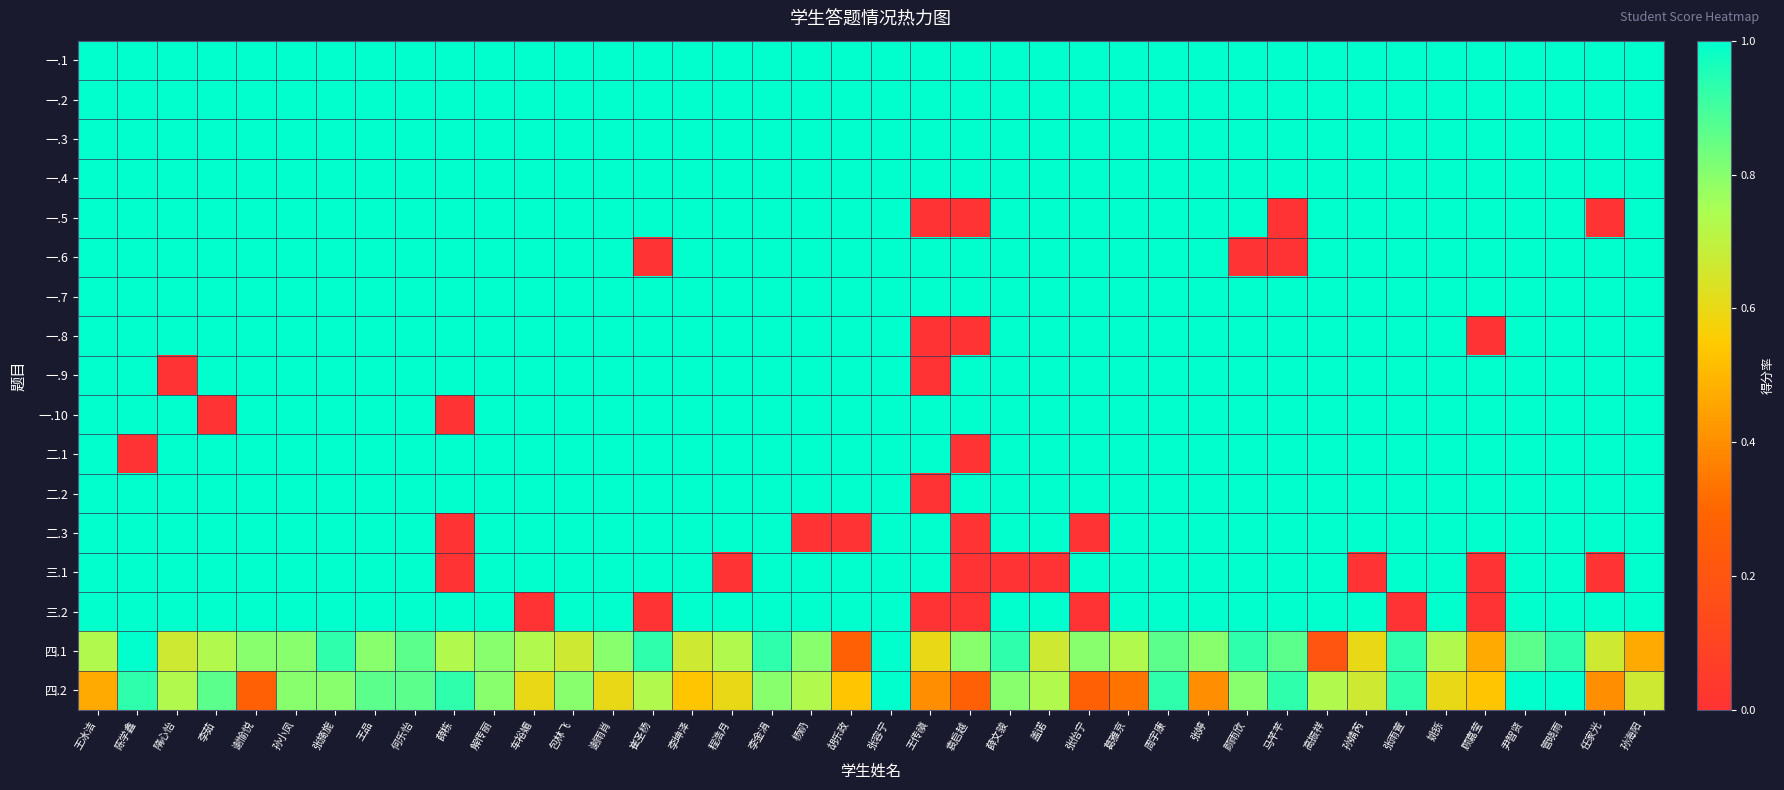

Reading right to left, transcribe all the data shown in this chart.

一.1: 孙海阳=1.0	任家光=1.0	管晓雨=1.0	尹智贤=1.0	顾嘉莹=1.0	姚铄=1.0	张雨萱=1.0	孙婧芮=1.0	高振祥=1.0	马芊芊=1.0	颜雨欣=1.0	张婷=1.0	周宇康=1.0	葛雅京=1.0	张怡宁=1.0	盖诺=1.0	薛文骏=1.0	袁启越=1.0	王传禛=1.0	张容宁=1.0	胡乐政=1.0	杨礽=1.0	李金涓=1.0	程浩月=1.0	李坤泽=1.0	崔圣杨=1.0	谢雨肖=1.0	包林飞=1.0	车裕媚=1.0	解传丽=1.0	薛栋=1.0	何乐怡=1.0	王品=1.0	张旖旎=1.0	孙小凤=1.0	谢愉悦=1.0	李茹=1.0	隋心怡=1.0	陈学鑫=1.0	王冰洁=1.0
一.2: 孙海阳=1.0	任家光=1.0	管晓雨=1.0	尹智贤=1.0	顾嘉莹=1.0	姚铄=1.0	张雨萱=1.0	孙婧芮=1.0	高振祥=1.0	马芊芊=1.0	颜雨欣=1.0	张婷=1.0	周宇康=1.0	葛雅京=1.0	张怡宁=1.0	盖诺=1.0	薛文骏=1.0	袁启越=1.0	王传禛=1.0	张容宁=1.0	胡乐政=1.0	杨礽=1.0	李金涓=1.0	程浩月=1.0	李坤泽=1.0	崔圣杨=1.0	谢雨肖=1.0	包林飞=1.0	车裕媚=1.0	解传丽=1.0	薛栋=1.0	何乐怡=1.0	王品=1.0	张旖旎=1.0	孙小凤=1.0	谢愉悦=1.0	李茹=1.0	隋心怡=1.0	陈学鑫=1.0	王冰洁=1.0
一.3: 孙海阳=1.0	任家光=1.0	管晓雨=1.0	尹智贤=1.0	顾嘉莹=1.0	姚铄=1.0	张雨萱=1.0	孙婧芮=1.0	高振祥=1.0	马芊芊=1.0	颜雨欣=1.0	张婷=1.0	周宇康=1.0	葛雅京=1.0	张怡宁=1.0	盖诺=1.0	薛文骏=1.0	袁启越=1.0	王传禛=1.0	张容宁=1.0	胡乐政=1.0	杨礽=1.0	李金涓=1.0	程浩月=1.0	李坤泽=1.0	崔圣杨=1.0	谢雨肖=1.0	包林飞=1.0	车裕媚=1.0	解传丽=1.0	薛栋=1.0	何乐怡=1.0	王品=1.0	张旖旎=1.0	孙小凤=1.0	谢愉悦=1.0	李茹=1.0	隋心怡=1.0	陈学鑫=1.0	王冰洁=1.0
一.4: 孙海阳=1.0	任家光=1.0	管晓雨=1.0	尹智贤=1.0	顾嘉莹=1.0	姚铄=1.0	张雨萱=1.0	孙婧芮=1.0	高振祥=1.0	马芊芊=1.0	颜雨欣=1.0	张婷=1.0	周宇康=1.0	葛雅京=1.0	张怡宁=1.0	盖诺=1.0	薛文骏=1.0	袁启越=1.0	王传禛=1.0	张容宁=1.0	胡乐政=1.0	杨礽=1.0	李金涓=1.0	程浩月=1.0	李坤泽=1.0	崔圣杨=1.0	谢雨肖=1.0	包林飞=1.0	车裕媚=1.0	解传丽=1.0	薛栋=1.0	何乐怡=1.0	王品=1.0	张旖旎=1.0	孙小凤=1.0	谢愉悦=1.0	李茹=1.0	隋心怡=1.0	陈学鑫=1.0	王冰洁=1.0
一.5: 孙海阳=1.0	任家光=0.0	管晓雨=1.0	尹智贤=1.0	顾嘉莹=1.0	姚铄=1.0	张雨萱=1.0	孙婧芮=1.0	高振祥=1.0	马芊芊=0.0	颜雨欣=1.0	张婷=1.0	周宇康=1.0	葛雅京=1.0	张怡宁=1.0	盖诺=1.0	薛文骏=1.0	袁启越=0.0	王传禛=0.0	张容宁=1.0	胡乐政=1.0	杨礽=1.0	李金涓=1.0	程浩月=1.0	李坤泽=1.0	崔圣杨=1.0	谢雨肖=1.0	包林飞=1.0	车裕媚=1.0	解传丽=1.0	薛栋=1.0	何乐怡=1.0	王品=1.0	张旖旎=1.0	孙小凤=1.0	谢愉悦=1.0	李茹=1.0	隋心怡=1.0	陈学鑫=1.0	王冰洁=1.0
一.6: 孙海阳=1.0	任家光=1.0	管晓雨=1.0	尹智贤=1.0	顾嘉莹=1.0	姚铄=1.0	张雨萱=1.0	孙婧芮=1.0	高振祥=1.0	马芊芊=0.0	颜雨欣=0.0	张婷=1.0	周宇康=1.0	葛雅京=1.0	张怡宁=1.0	盖诺=1.0	薛文骏=1.0	袁启越=1.0	王传禛=1.0	张容宁=1.0	胡乐政=1.0	杨礽=1.0	李金涓=1.0	程浩月=1.0	李坤泽=1.0	崔圣杨=0.0	谢雨肖=1.0	包林飞=1.0	车裕媚=1.0	解传丽=1.0	薛栋=1.0	何乐怡=1.0	王品=1.0	张旖旎=1.0	孙小凤=1.0	谢愉悦=1.0	李茹=1.0	隋心怡=1.0	陈学鑫=1.0	王冰洁=1.0
一.7: 孙海阳=1.0	任家光=1.0	管晓雨=1.0	尹智贤=1.0	顾嘉莹=1.0	姚铄=1.0	张雨萱=1.0	孙婧芮=1.0	高振祥=1.0	马芊芊=1.0	颜雨欣=1.0	张婷=1.0	周宇康=1.0	葛雅京=1.0	张怡宁=1.0	盖诺=1.0	薛文骏=1.0	袁启越=1.0	王传禛=1.0	张容宁=1.0	胡乐政=1.0	杨礽=1.0	李金涓=1.0	程浩月=1.0	李坤泽=1.0	崔圣杨=1.0	谢雨肖=1.0	包林飞=1.0	车裕媚=1.0	解传丽=1.0	薛栋=1.0	何乐怡=1.0	王品=1.0	张旖旎=1.0	孙小凤=1.0	谢愉悦=1.0	李茹=1.0	隋心怡=1.0	陈学鑫=1.0	王冰洁=1.0
一.8: 孙海阳=1.0	任家光=1.0	管晓雨=1.0	尹智贤=1.0	顾嘉莹=0.0	姚铄=1.0	张雨萱=1.0	孙婧芮=1.0	高振祥=1.0	马芊芊=1.0	颜雨欣=1.0	张婷=1.0	周宇康=1.0	葛雅京=1.0	张怡宁=1.0	盖诺=1.0	薛文骏=1.0	袁启越=0.0	王传禛=0.0	张容宁=1.0	胡乐政=1.0	杨礽=1.0	李金涓=1.0	程浩月=1.0	李坤泽=1.0	崔圣杨=1.0	谢雨肖=1.0	包林飞=1.0	车裕媚=1.0	解传丽=1.0	薛栋=1.0	何乐怡=1.0	王品=1.0	张旖旎=1.0	孙小凤=1.0	谢愉悦=1.0	李茹=1.0	隋心怡=1.0	陈学鑫=1.0	王冰洁=1.0
一.9: 孙海阳=1.0	任家光=1.0	管晓雨=1.0	尹智贤=1.0	顾嘉莹=1.0	姚铄=1.0	张雨萱=1.0	孙婧芮=1.0	高振祥=1.0	马芊芊=1.0	颜雨欣=1.0	张婷=1.0	周宇康=1.0	葛雅京=1.0	张怡宁=1.0	盖诺=1.0	薛文骏=1.0	袁启越=1.0	王传禛=0.0	张容宁=1.0	胡乐政=1.0	杨礽=1.0	李金涓=1.0	程浩月=1.0	李坤泽=1.0	崔圣杨=1.0	谢雨肖=1.0	包林飞=1.0	车裕媚=1.0	解传丽=1.0	薛栋=1.0	何乐怡=1.0	王品=1.0	张旖旎=1.0	孙小凤=1.0	谢愉悦=1.0	李茹=1.0	隋心怡=0.0	陈学鑫=1.0	王冰洁=1.0
一.10: 孙海阳=1.0	任家光=1.0	管晓雨=1.0	尹智贤=1.0	顾嘉莹=1.0	姚铄=1.0	张雨萱=1.0	孙婧芮=1.0	高振祥=1.0	马芊芊=1.0	颜雨欣=1.0	张婷=1.0	周宇康=1.0	葛雅京=1.0	张怡宁=1.0	盖诺=1.0	薛文骏=1.0	袁启越=1.0	王传禛=1.0	张容宁=1.0	胡乐政=1.0	杨礽=1.0	李金涓=1.0	程浩月=1.0	李坤泽=1.0	崔圣杨=1.0	谢雨肖=1.0	包林飞=1.0	车裕媚=1.0	解传丽=1.0	薛栋=0.0	何乐怡=1.0	王品=1.0	张旖旎=1.0	孙小凤=1.0	谢愉悦=1.0	李茹=0.0	隋心怡=1.0	陈学鑫=1.0	王冰洁=1.0
二.1: 孙海阳=1.0	任家光=1.0	管晓雨=1.0	尹智贤=1.0	顾嘉莹=1.0	姚铄=1.0	张雨萱=1.0	孙婧芮=1.0	高振祥=1.0	马芊芊=1.0	颜雨欣=1.0	张婷=1.0	周宇康=1.0	葛雅京=1.0	张怡宁=1.0	盖诺=1.0	薛文骏=1.0	袁启越=0.0	王传禛=1.0	张容宁=1.0	胡乐政=1.0	杨礽=1.0	李金涓=1.0	程浩月=1.0	李坤泽=1.0	崔圣杨=1.0	谢雨肖=1.0	包林飞=1.0	车裕媚=1.0	解传丽=1.0	薛栋=1.0	何乐怡=1.0	王品=1.0	张旖旎=1.0	孙小凤=1.0	谢愉悦=1.0	李茹=1.0	隋心怡=1.0	陈学鑫=0.0	王冰洁=1.0
二.2: 孙海阳=1.0	任家光=1.0	管晓雨=1.0	尹智贤=1.0	顾嘉莹=1.0	姚铄=1.0	张雨萱=1.0	孙婧芮=1.0	高振祥=1.0	马芊芊=1.0	颜雨欣=1.0	张婷=1.0	周宇康=1.0	葛雅京=1.0	张怡宁=1.0	盖诺=1.0	薛文骏=1.0	袁启越=1.0	王传禛=0.0	张容宁=1.0	胡乐政=1.0	杨礽=1.0	李金涓=1.0	程浩月=1.0	李坤泽=1.0	崔圣杨=1.0	谢雨肖=1.0	包林飞=1.0	车裕媚=1.0	解传丽=1.0	薛栋=1.0	何乐怡=1.0	王品=1.0	张旖旎=1.0	孙小凤=1.0	谢愉悦=1.0	李茹=1.0	隋心怡=1.0	陈学鑫=1.0	王冰洁=1.0
二.3: 孙海阳=1.0	任家光=1.0	管晓雨=1.0	尹智贤=1.0	顾嘉莹=1.0	姚铄=1.0	张雨萱=1.0	孙婧芮=1.0	高振祥=1.0	马芊芊=1.0	颜雨欣=1.0	张婷=1.0	周宇康=1.0	葛雅京=1.0	张怡宁=0.0	盖诺=1.0	薛文骏=1.0	袁启越=0.0	王传禛=1.0	张容宁=1.0	胡乐政=0.0	杨礽=0.0	李金涓=1.0	程浩月=1.0	李坤泽=1.0	崔圣杨=1.0	谢雨肖=1.0	包林飞=1.0	车裕媚=1.0	解传丽=1.0	薛栋=0.0	何乐怡=1.0	王品=1.0	张旖旎=1.0	孙小凤=1.0	谢愉悦=1.0	李茹=1.0	隋心怡=1.0	陈学鑫=1.0	王冰洁=1.0
三.1: 孙海阳=1.0	任家光=0.0	管晓雨=1.0	尹智贤=1.0	顾嘉莹=0.0	姚铄=1.0	张雨萱=1.0	孙婧芮=0.0	高振祥=1.0	马芊芊=1.0	颜雨欣=1.0	张婷=1.0	周宇康=1.0	葛雅京=1.0	张怡宁=1.0	盖诺=0.0	薛文骏=0.0	袁启越=0.0	王传禛=1.0	张容宁=1.0	胡乐政=1.0	杨礽=1.0	李金涓=1.0	程浩月=0.0	李坤泽=1.0	崔圣杨=1.0	谢雨肖=1.0	包林飞=1.0	车裕媚=1.0	解传丽=1.0	薛栋=0.0	何乐怡=1.0	王品=1.0	张旖旎=1.0	孙小凤=1.0	谢愉悦=1.0	李茹=1.0	隋心怡=1.0	陈学鑫=1.0	王冰洁=1.0
三.2: 孙海阳=1.0	任家光=1.0	管晓雨=1.0	尹智贤=1.0	顾嘉莹=0.0	姚铄=1.0	张雨萱=0.0	孙婧芮=1.0	高振祥=1.0	马芊芊=1.0	颜雨欣=1.0	张婷=1.0	周宇康=1.0	葛雅京=1.0	张怡宁=0.0	盖诺=1.0	薛文骏=1.0	袁启越=0.0	王传禛=0.0	张容宁=1.0	胡乐政=1.0	杨礽=1.0	李金涓=1.0	程浩月=1.0	李坤泽=1.0	崔圣杨=0.0	谢雨肖=1.0	包林飞=1.0	车裕媚=0.0	解传丽=1.0	薛栋=1.0	何乐怡=1.0	王品=1.0	张旖旎=1.0	孙小凤=1.0	谢愉悦=1.0	李茹=1.0	隋心怡=1.0	陈学鑫=1.0	王冰洁=1.0
四.1: 孙海阳=0.5	任家光=0.7	管晓雨=0.9	尹智贤=0.9	顾嘉莹=0.5	姚铄=0.7	张雨萱=0.9	孙婧芮=0.6	高振祥=0.2	马芊芊=0.9	颜雨欣=0.9	张婷=0.8	周宇康=0.9	葛雅京=0.7	张怡宁=0.8	盖诺=0.7	薛文骏=0.9	袁启越=0.8	王传禛=0.6	张容宁=1.0	胡乐政=0.3	杨礽=0.8	李金涓=0.9	程浩月=0.7	李坤泽=0.7	崔圣杨=0.9	谢雨肖=0.8	包林飞=0.7	车裕媚=0.7	解传丽=0.8	薛栋=0.7	何乐怡=0.9	王品=0.8	张旖旎=0.9	孙小凤=0.8	谢愉悦=0.8	李茹=0.7	隋心怡=0.7	陈学鑫=1.0	王冰洁=0.7
四.2: 孙海阳=0.7	任家光=0.4	管晓雨=1.0	尹智贤=1.0	顾嘉莹=0.5	姚铄=0.6	张雨萱=0.9	孙婧芮=0.7	高振祥=0.7	马芊芊=0.9	颜雨欣=0.8	张婷=0.4	周宇康=0.9	葛雅京=0.3	张怡宁=0.3	盖诺=0.7	薛文骏=0.8	袁启越=0.3	王传禛=0.4	张容宁=1.0	胡乐政=0.5	杨礽=0.7	李金涓=0.8	程浩月=0.6	李坤泽=0.5	崔圣杨=0.7	谢雨肖=0.6	包林飞=0.8	车裕媚=0.6	解传丽=0.8	薛栋=0.9	何乐怡=0.9	王品=0.9	张旖旎=0.8	孙小凤=0.8	谢愉悦=0.3	李茹=0.9	隋心怡=0.7	陈学鑫=0.9	王冰洁=0.5